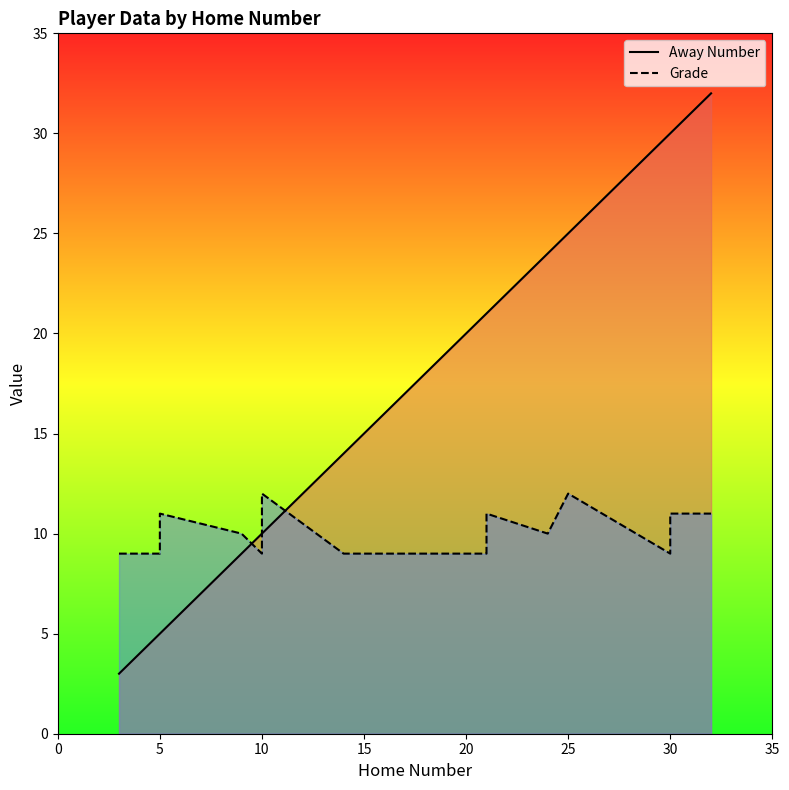

List the series in order of their overall mean, lowest first.

Grade, Away Number